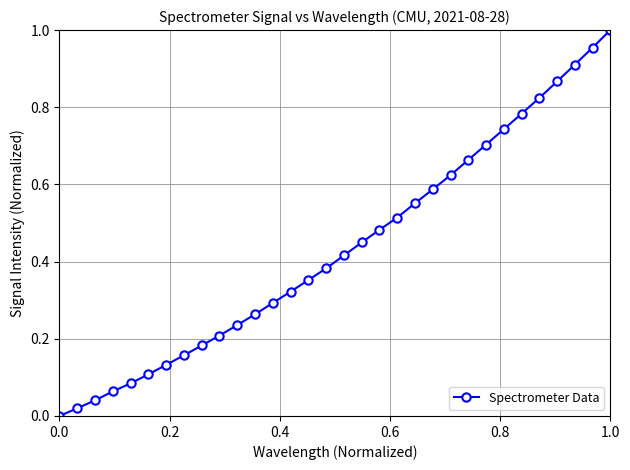

What is the sum of all values?

13.9